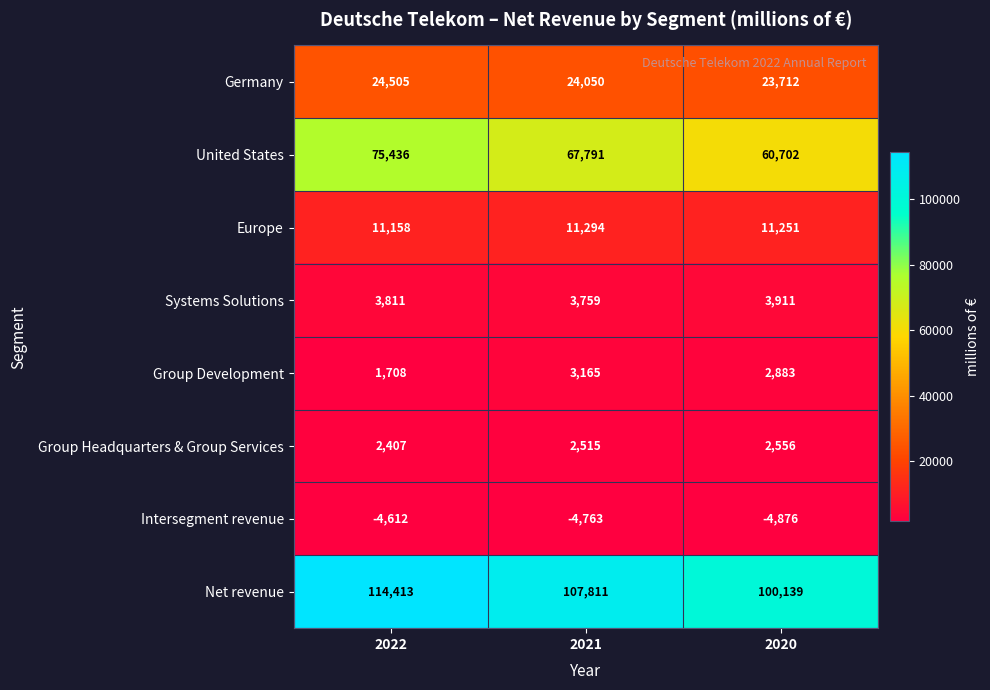

How many values in the Group Headquarters & Group Services series are below 2515?

1